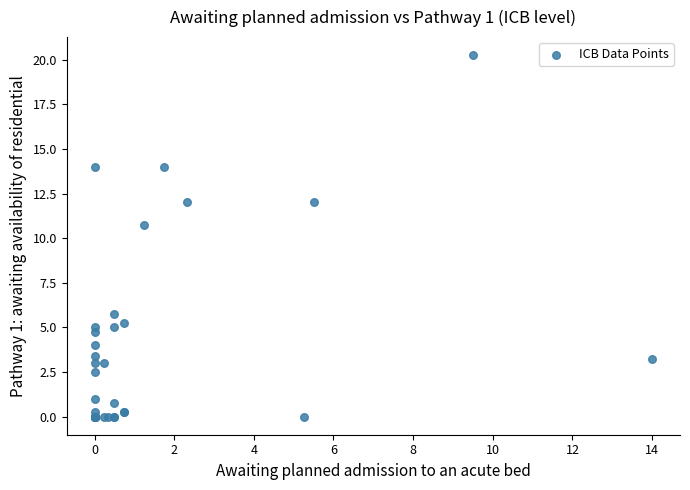

What Y value in the scatter plot is closest to 10?

10.8